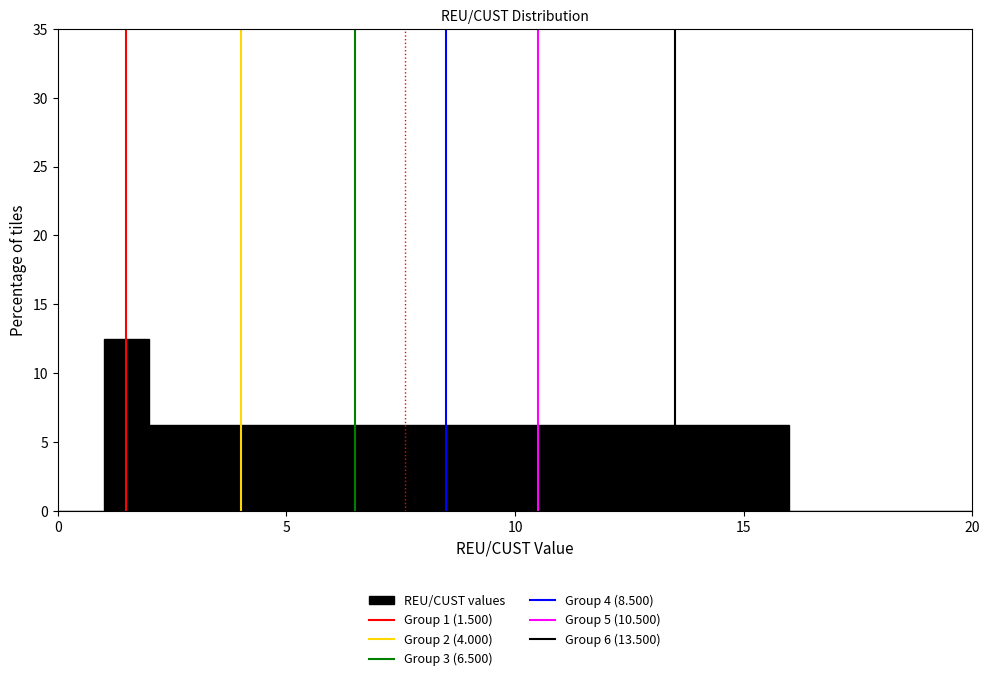

Around what value on the x-axis is the tallest bar? Give the approximate position of its centre, as read against the axis.

1.5